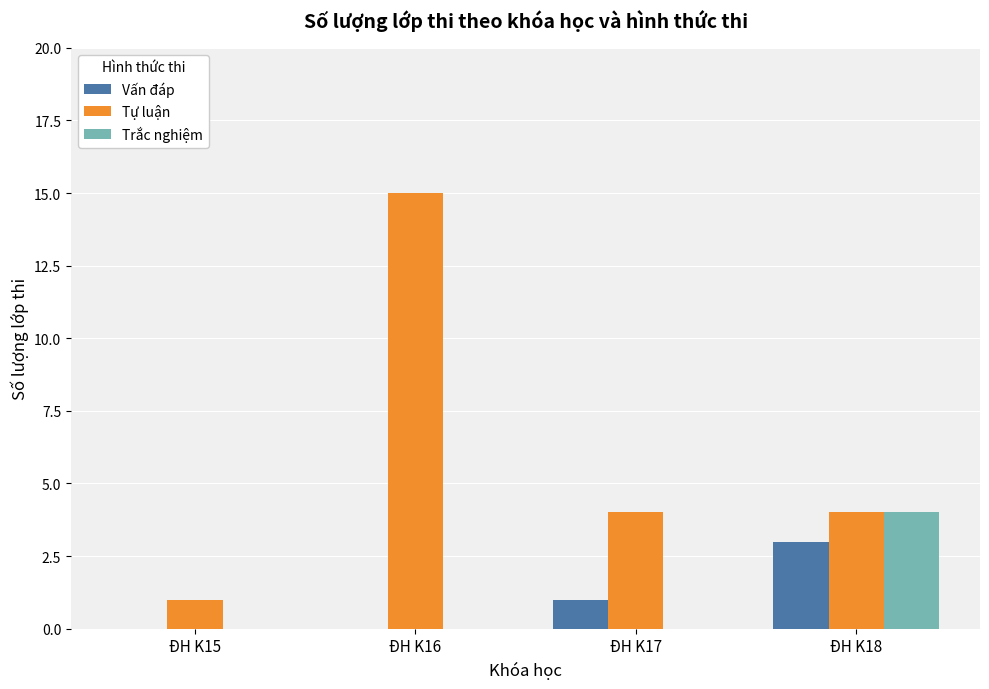

Which category has the highest value across all series?

ĐH K16